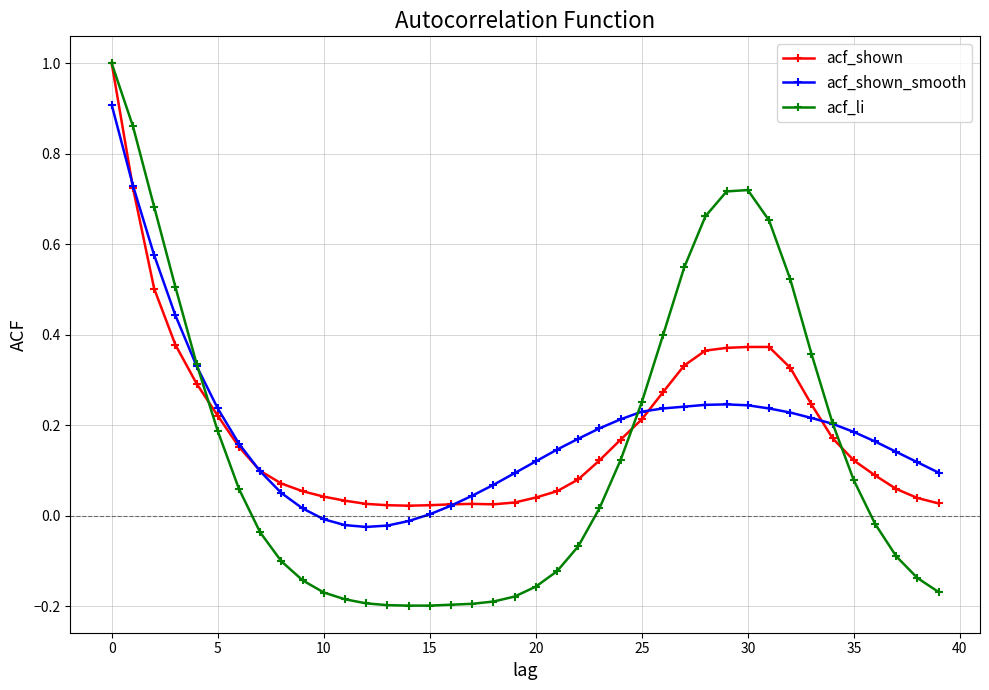

What is the maximum value shown in the chart?

1.0